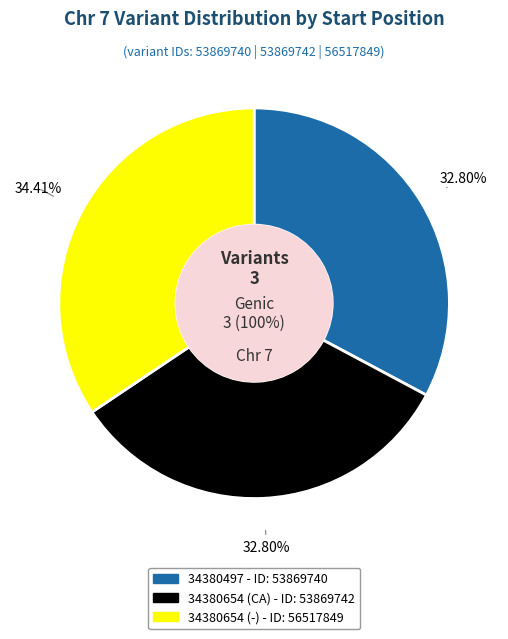

What is the largest slice in the pie chart?

34380654 (-)